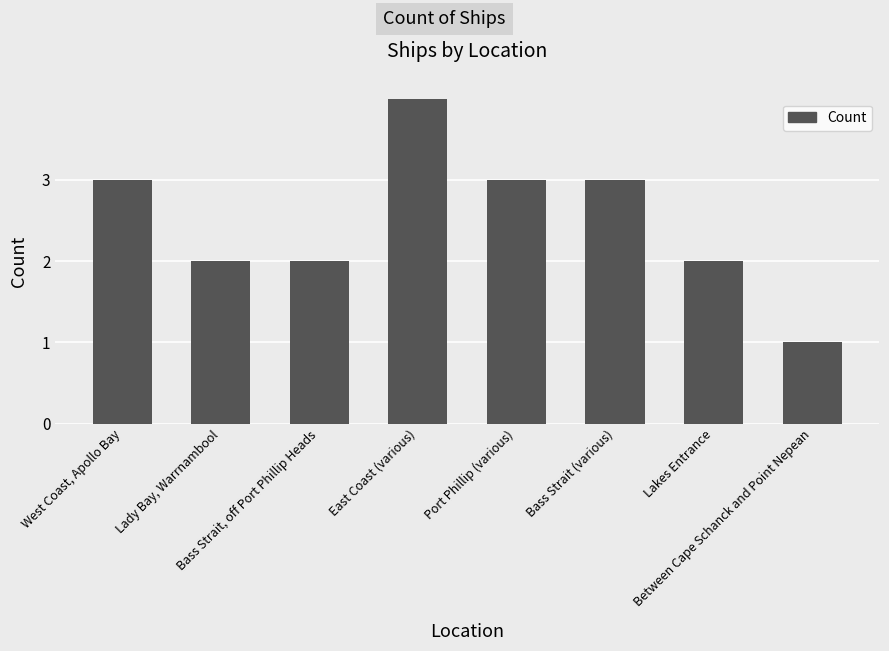

List the labels in order of value, smallest first.

Between Cape Schanck and Point Nepean, Lady Bay, Warrnambool, Bass Strait, off Port Phillip Heads, Lakes Entrance, West Coast, Apollo Bay, Port Phillip (various), Bass Strait (various), East Coast (various)